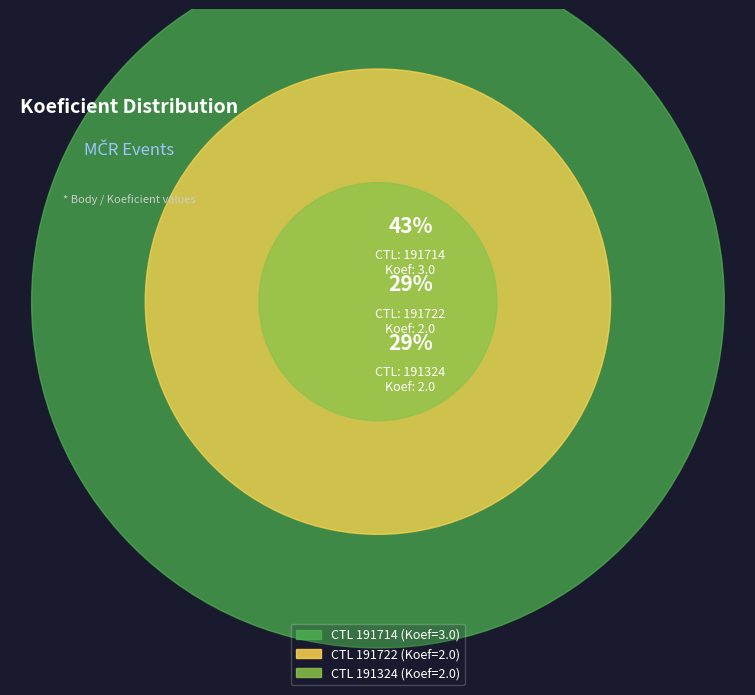

Which has a higher value, 191714 or 191722?

191714